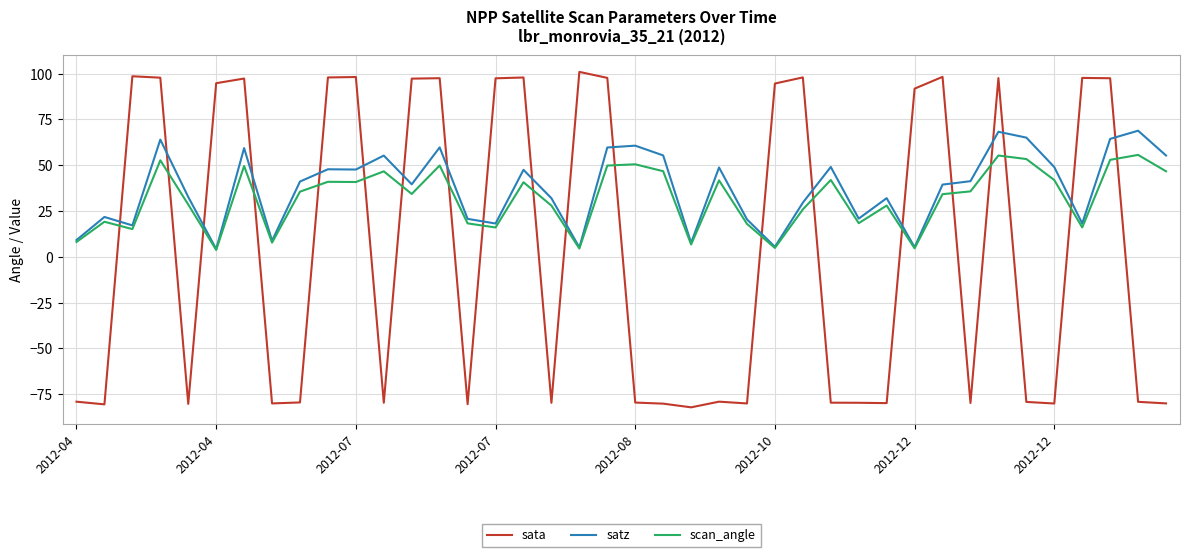

At how many categories does at least one series exceed 45?

28